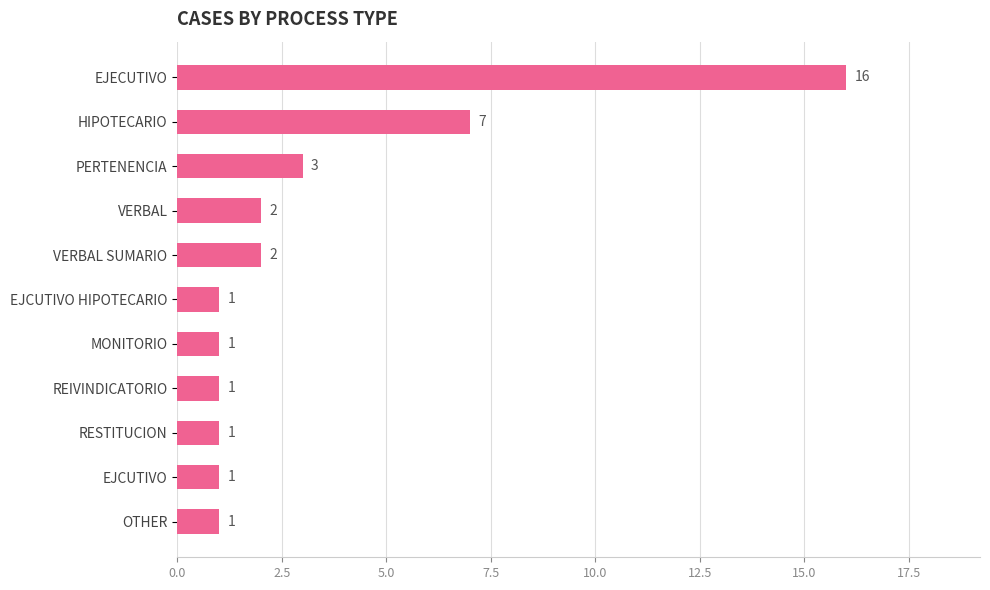

Reading top to bottom, what are all the values shown in this chart?

16	7	3	2	2	1	1	1	1	1	1